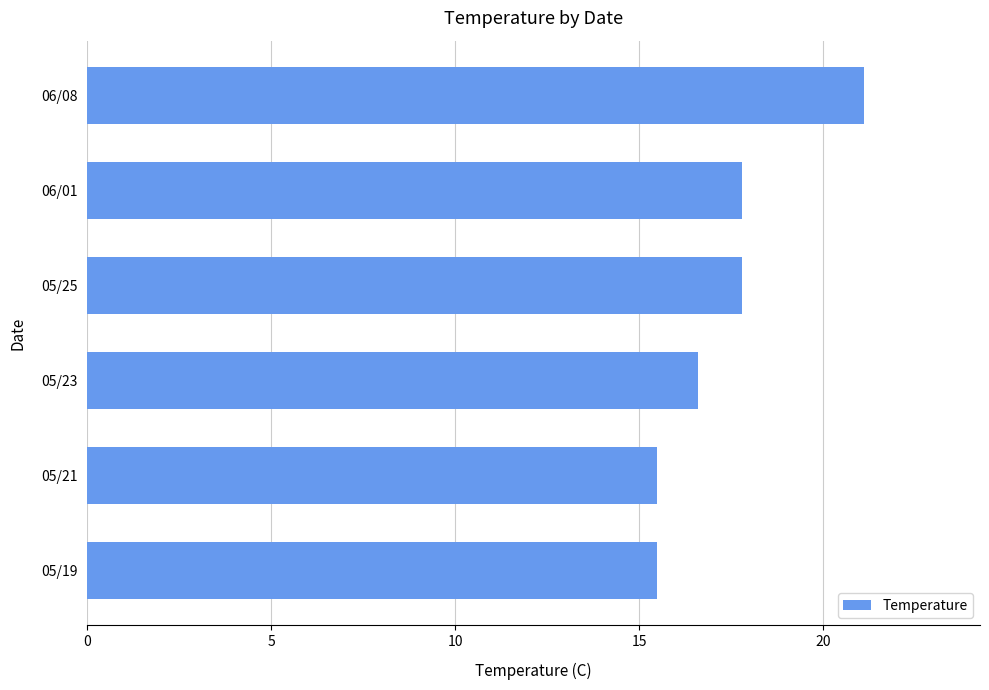

True or false: the data shows 26.5 at 05/19.

False